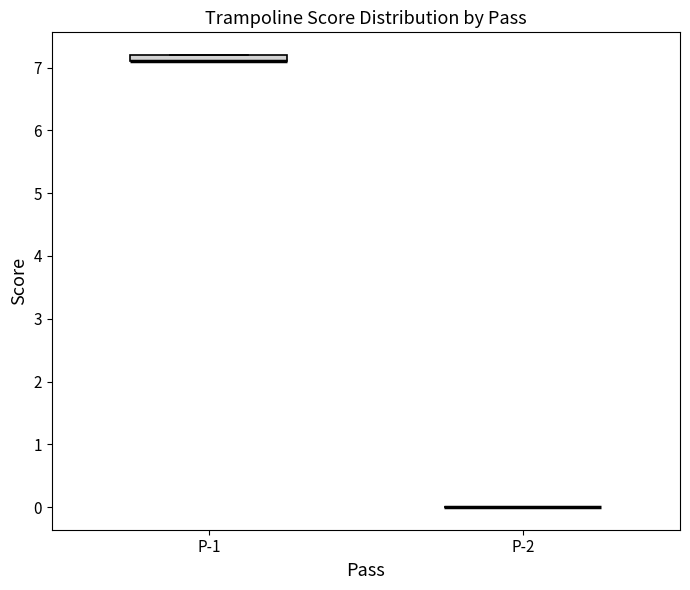

Which box is the tallest, from its lower edge to its upper edge?

P-1